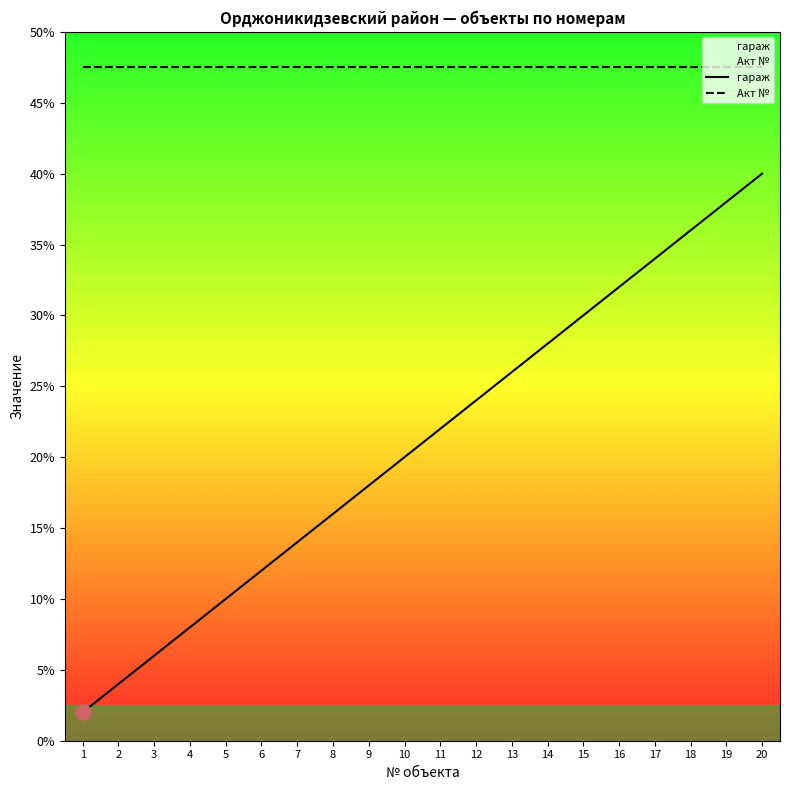

Which series contains the lowest Y value?

гараж